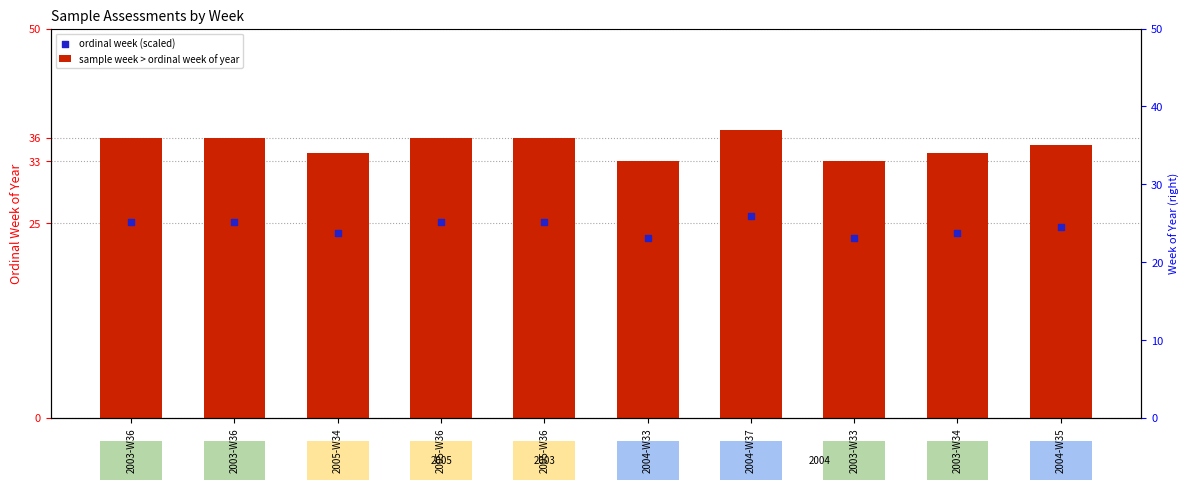

What is the total value across all series at 2004-W35?

59.5